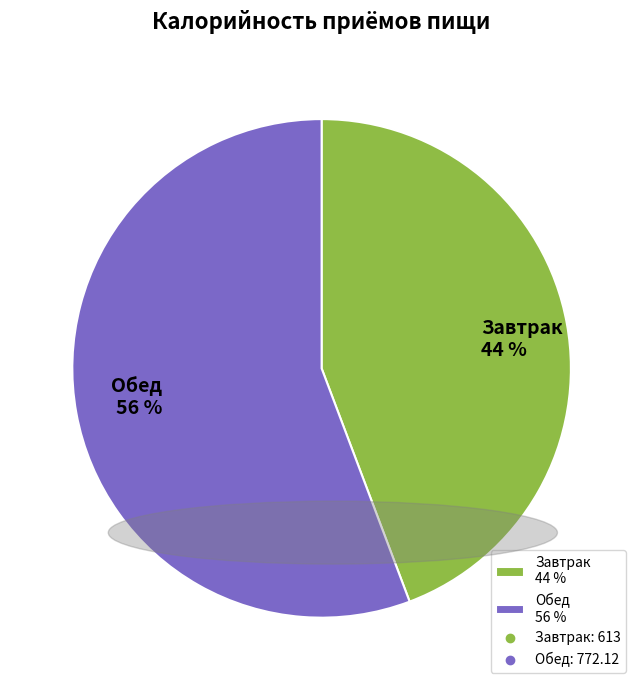

To the nearest percent, what percentage of the pie is Завтрак?

44%